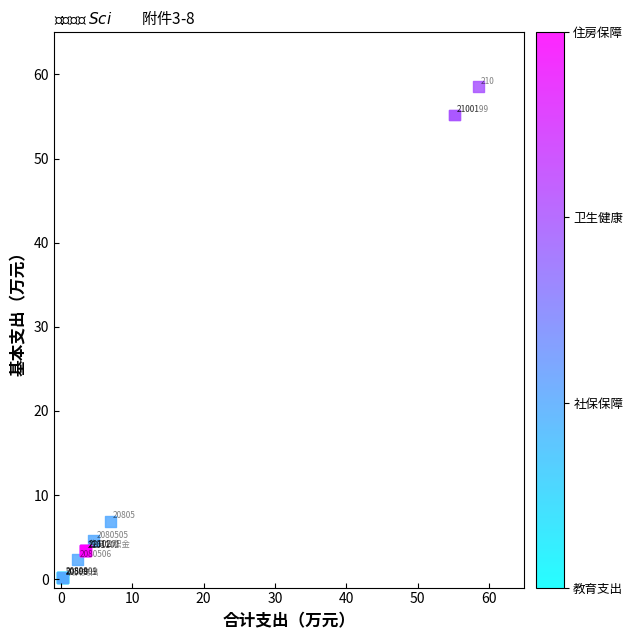

What Y value in the scatter plot is closest to 29?

6.9